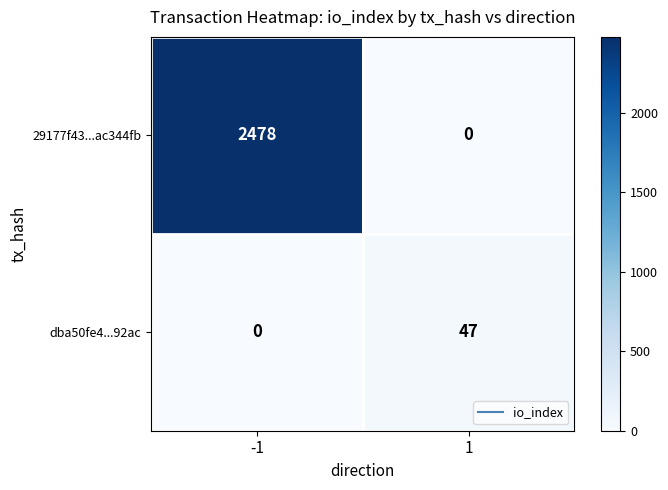

Reading left to right, transcribe all the data shown in this chart.

29177f43...ac344fb: -1=2478	1=0
dba50fe4...92ac: -1=0	1=47